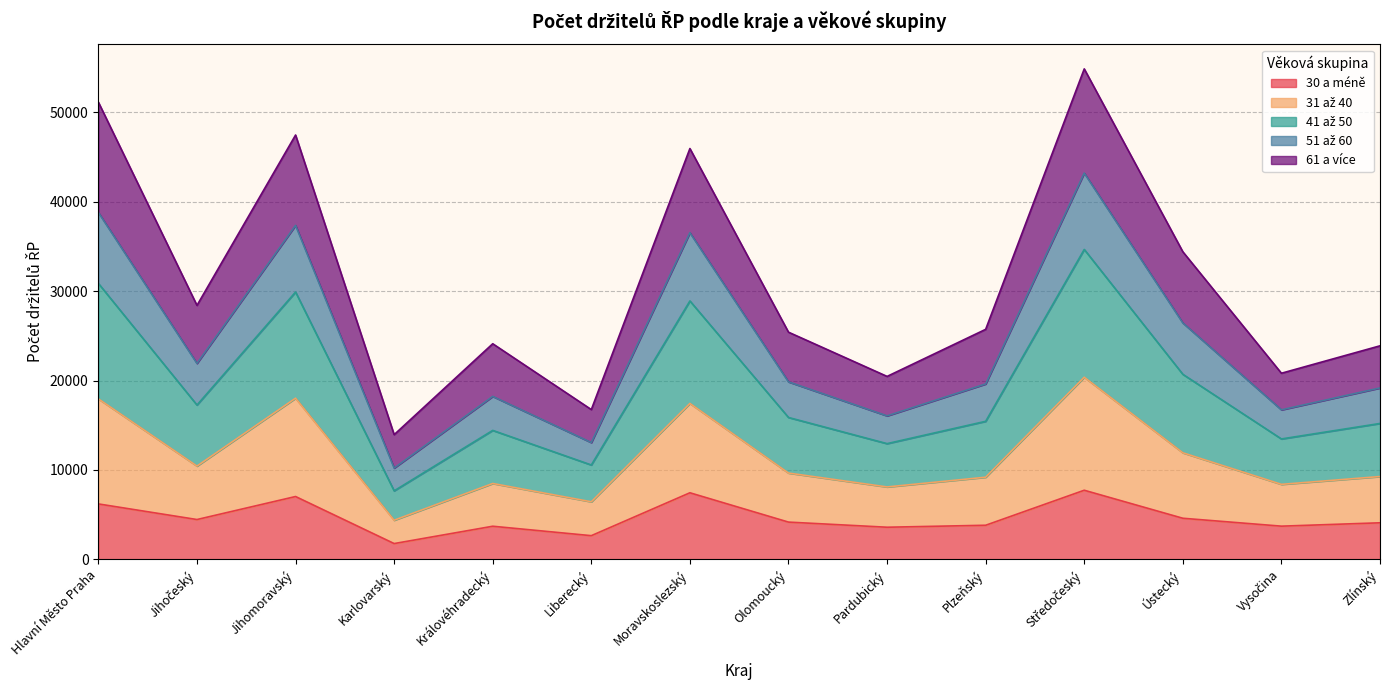

Does the chart display data point markers on the line(s)?

No